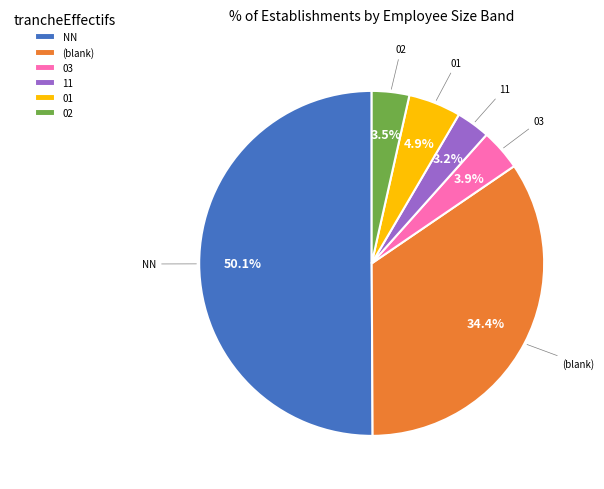

Which slice is the largest?

NN